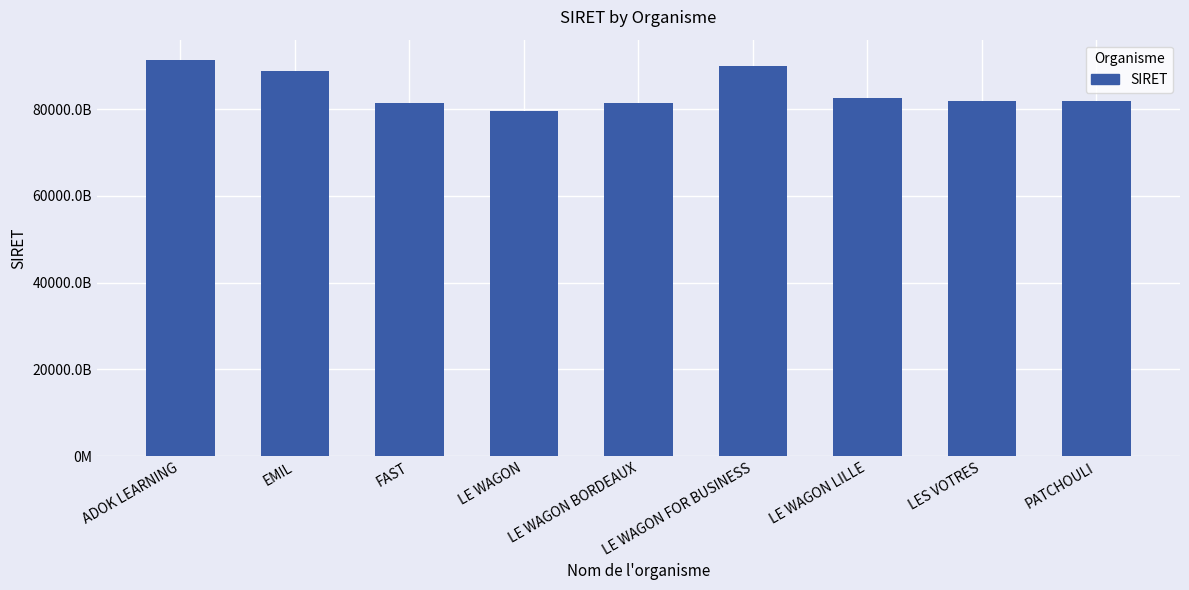

List the labels in order of value, largest first.

ADOK LEARNING, LE WAGON FOR BUSINESS, EMIL, LE WAGON LILLE, PATCHOULI, LES VOTRES, FAST, LE WAGON BORDEAUX, LE WAGON